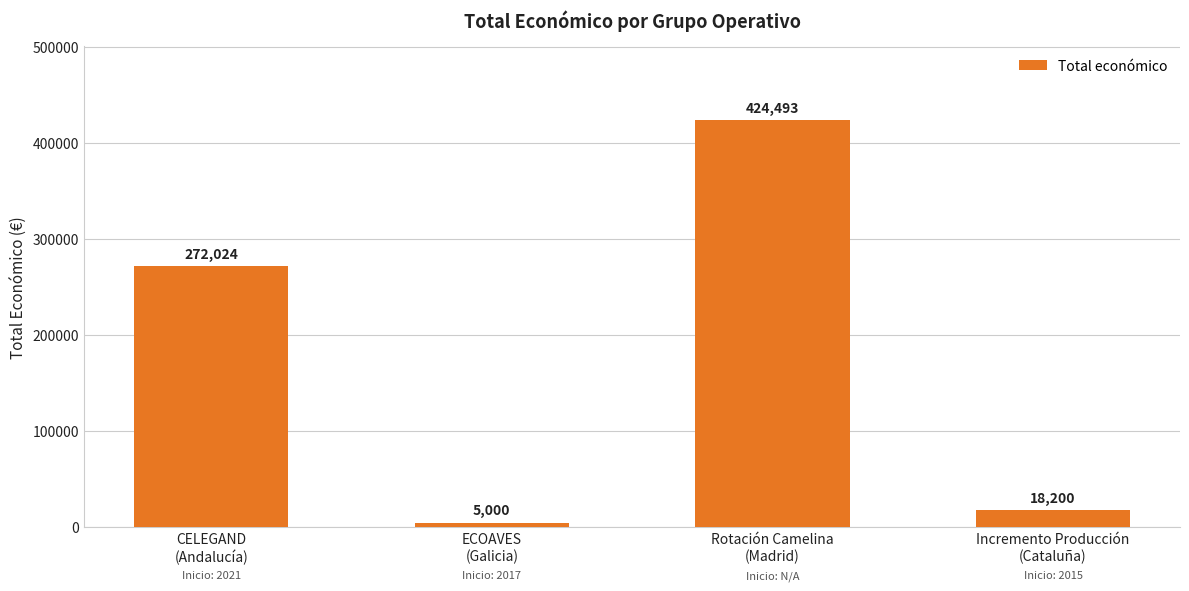

What is the difference between the second highest and minimum values?

267024